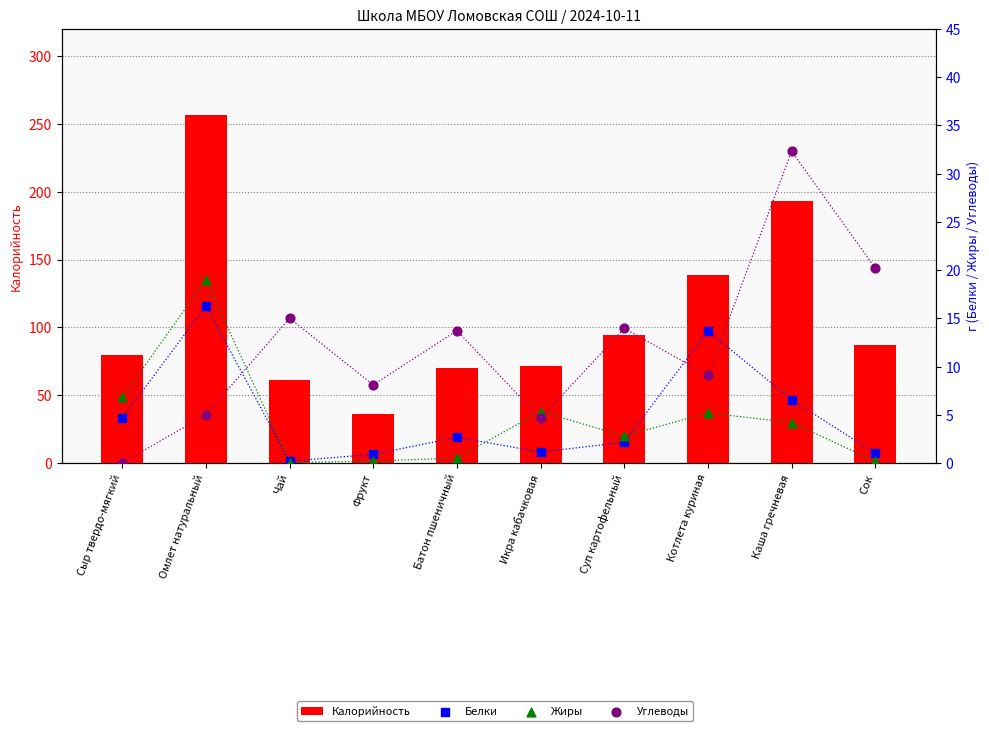

Is the value of Калорийность at Фрукт greater than the value of Жиры at Батон пшеничный?

Yes